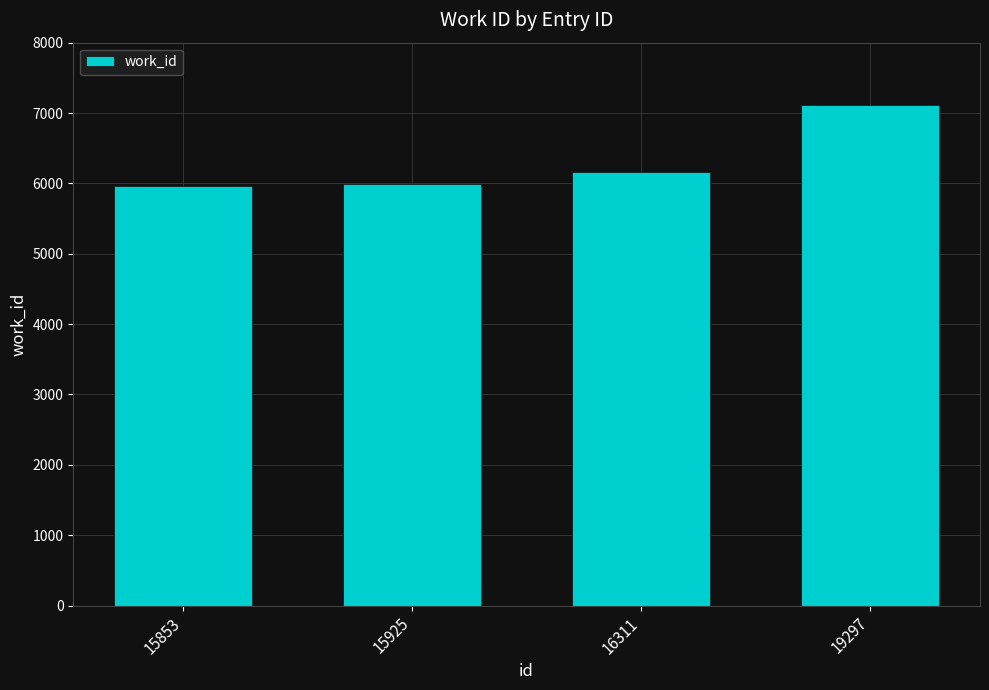

What is the minimum value shown in the chart?

5960